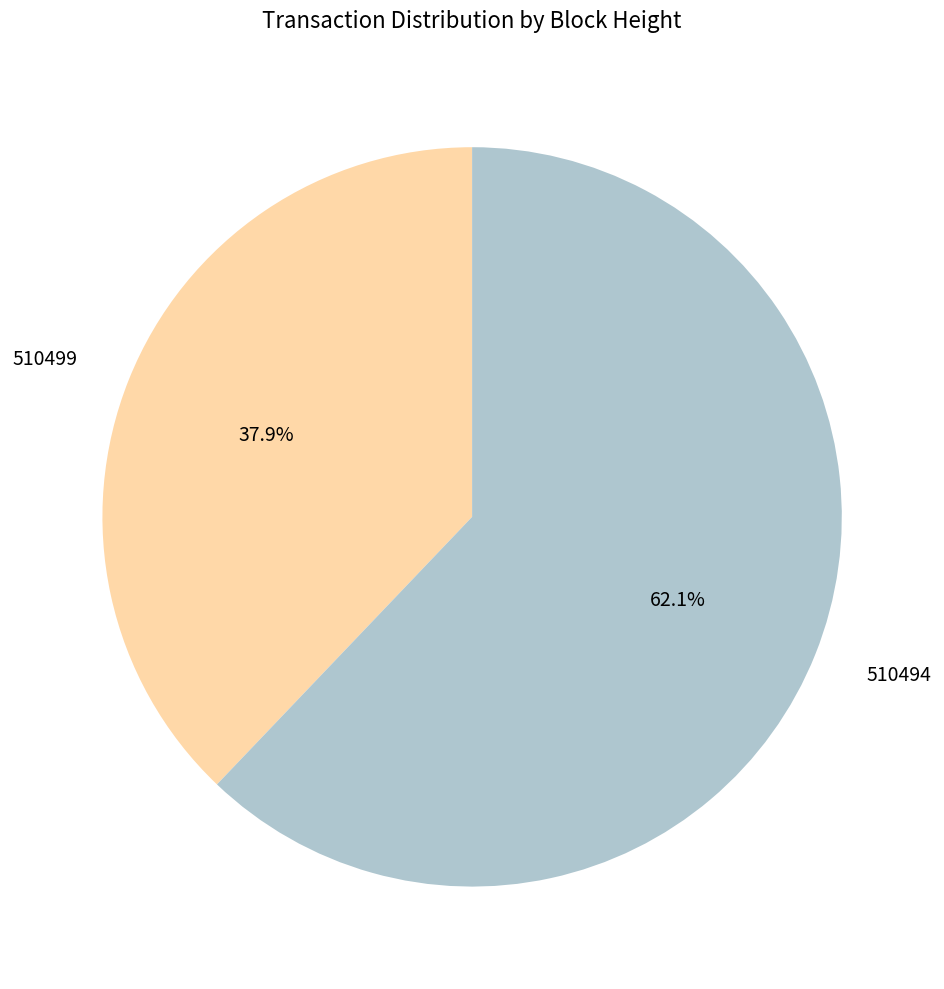

To the nearest percent, what is the average slice percentage?

50%